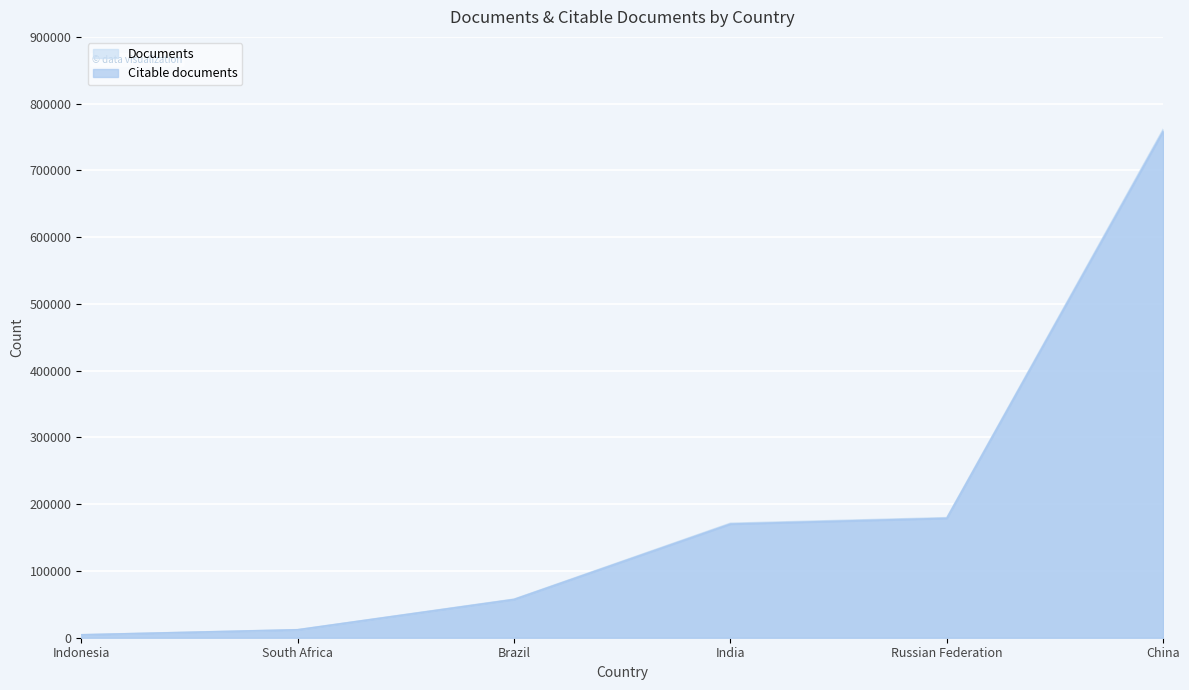

How many lines are shown in the chart?

2